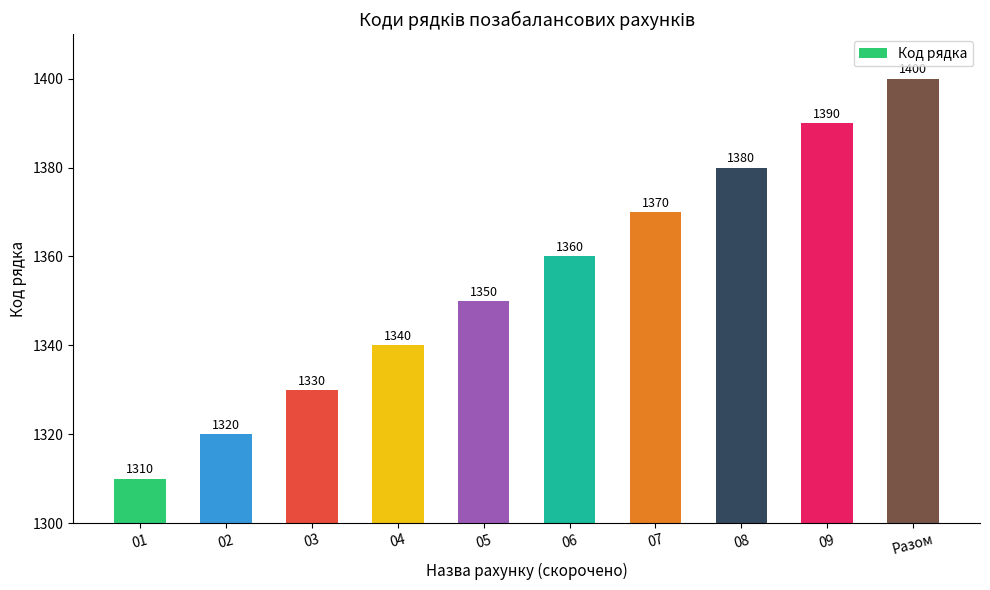

What is the change in value from 01 to 09?

+80